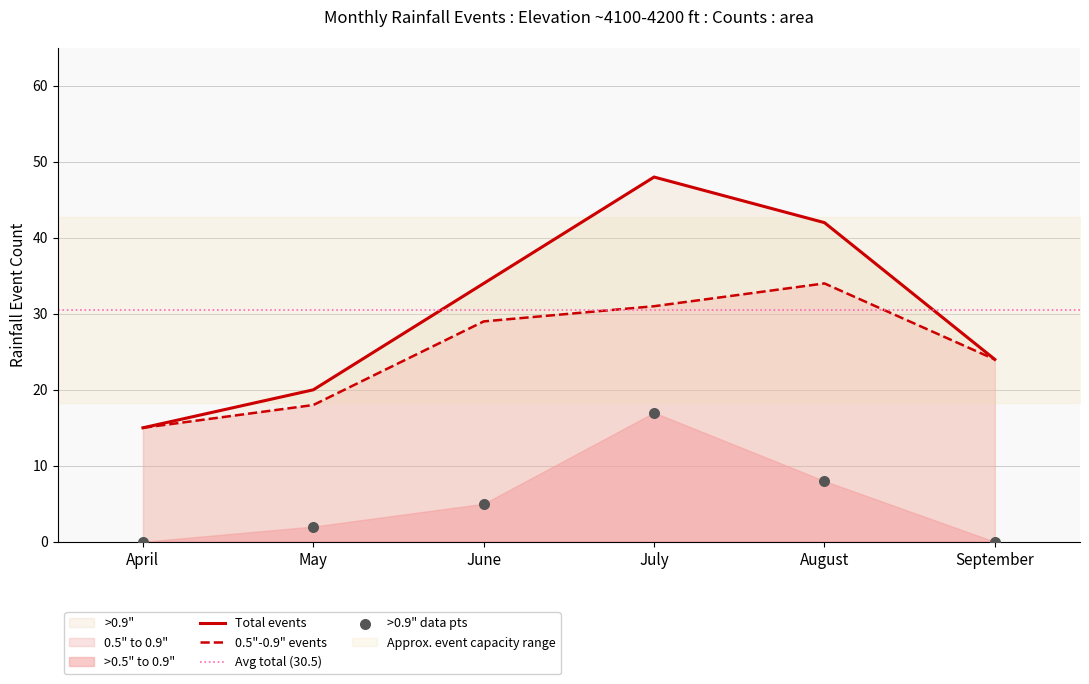

Is the value of >0.9" at June greater than the value of >0.5" to 0.9" at July?

Yes